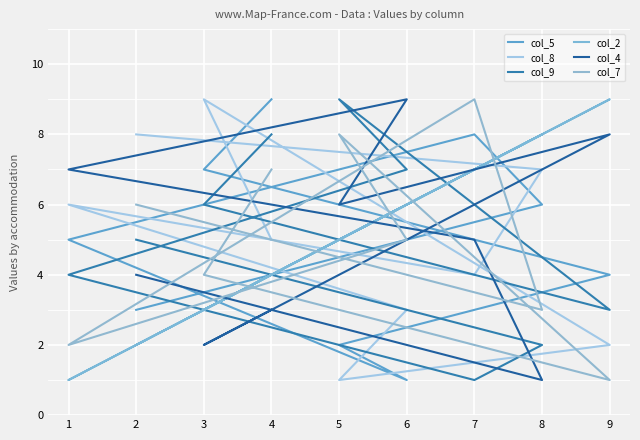

True or false: col_4 and col_8 intersect in this chart.

True